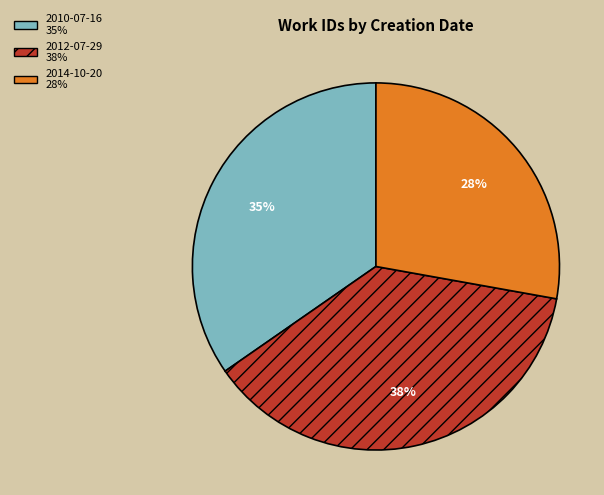

The 2012-07-29 slice represents 49% of the pie. True or false?

False